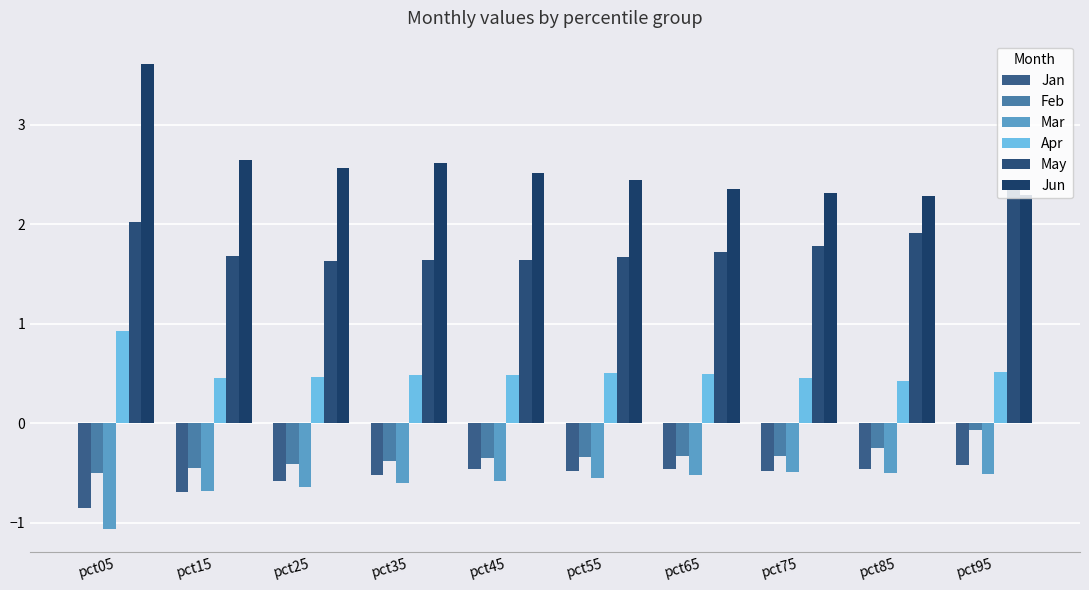

The value of Jun at pct25 is 0.6. True or false?

False